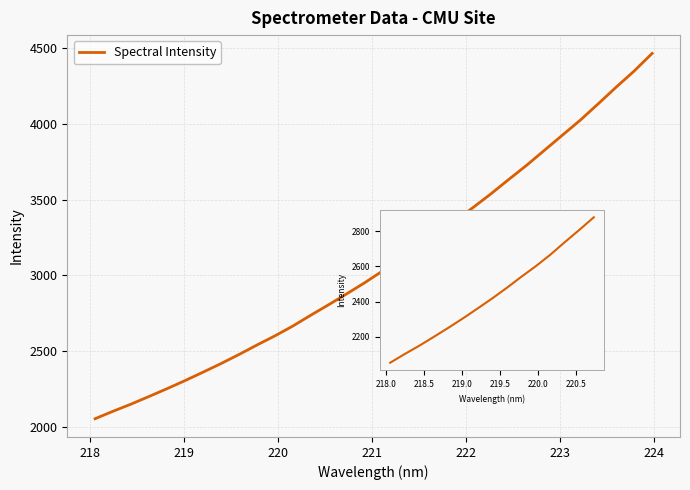

What is the smallest value displayed?

2053.4